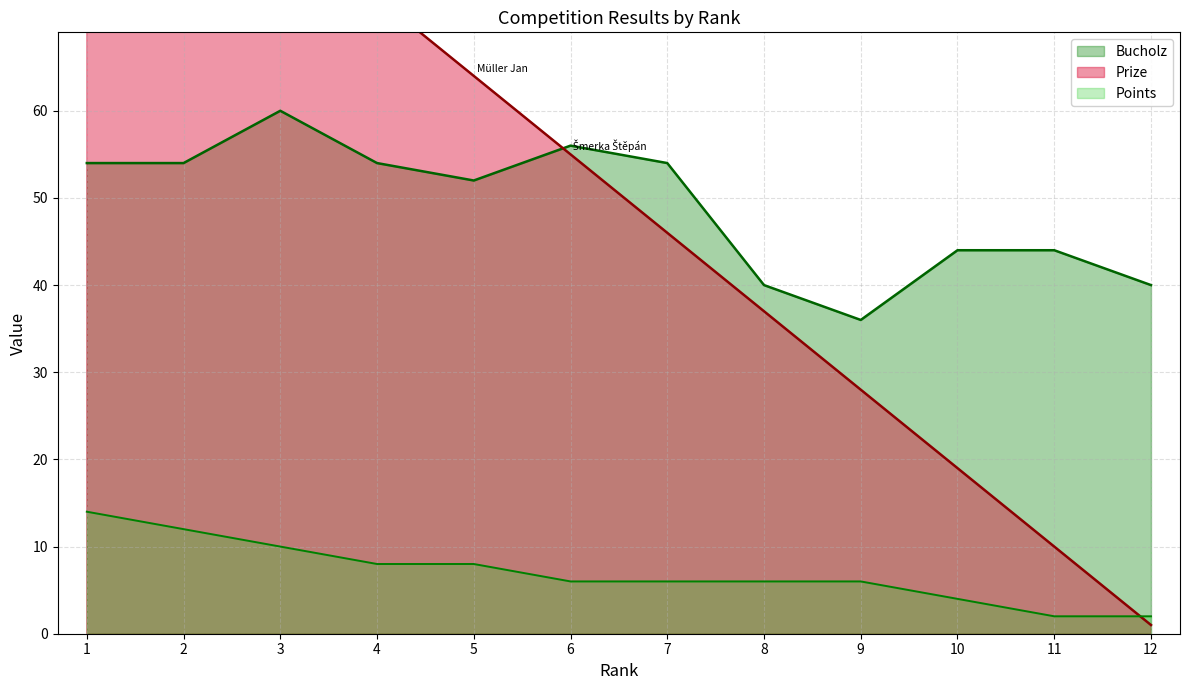

True or false: Points and Bucholz cross at least once.

False